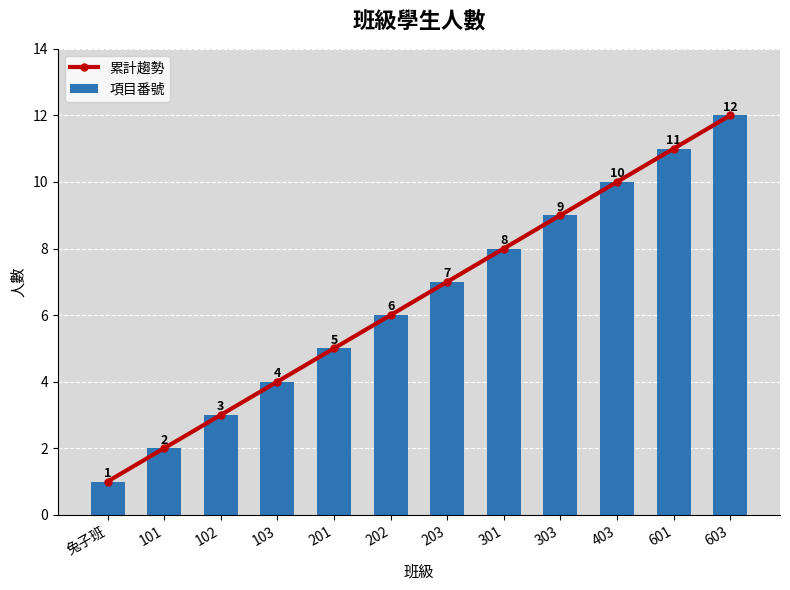

Which series has the largest range (max minus min)?

累計趨勢